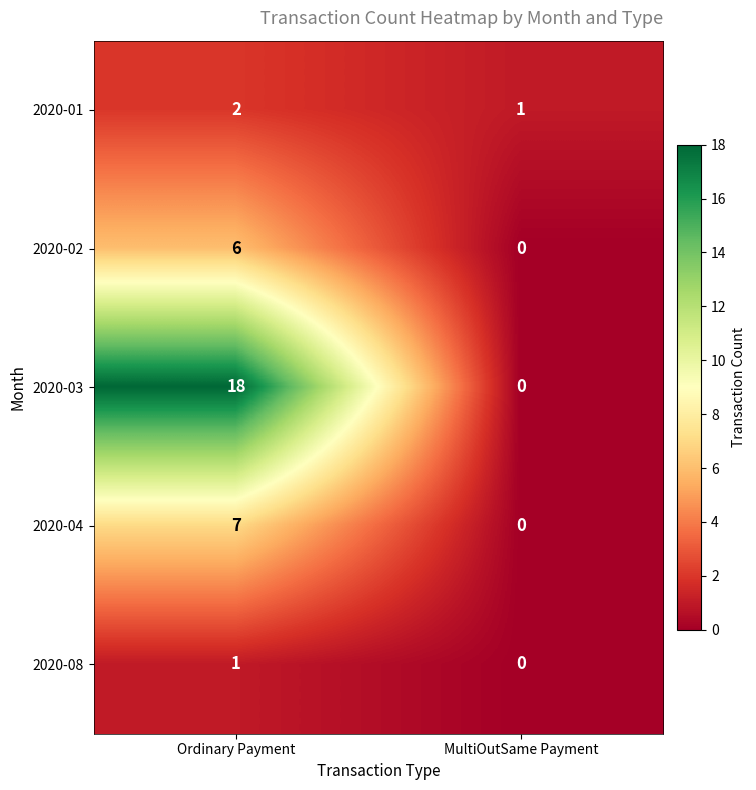

How many distinct data groups are displayed?

5